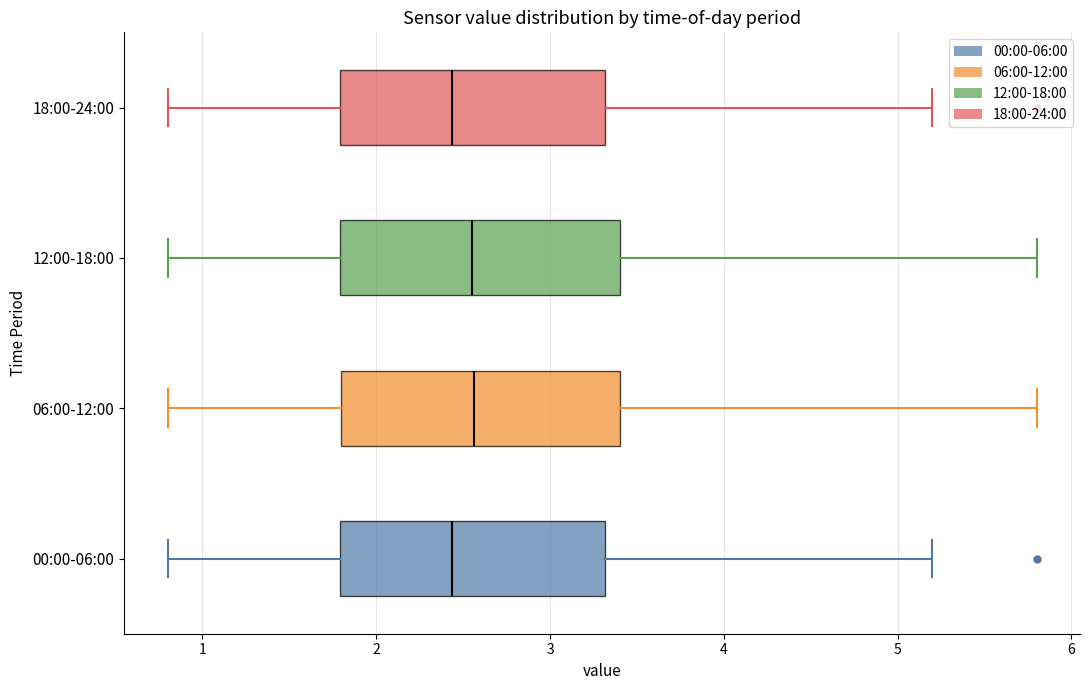

Reading bottom to top, transcribe this box plot: for each box, give where its median line is, the range the box spans, and where its two whiskers end, as read against the x-axis. The values are not printed on the chart, so give them approximately, as read against the axis.

00:00-06:00: median 2.4, box 1.8 to 3.3, whiskers 0.8 to 5.2
06:00-12:00: median 2.6, box 1.8 to 3.4, whiskers 0.8 to 5.8
12:00-18:00: median 2.6, box 1.8 to 3.4, whiskers 0.8 to 5.8
18:00-24:00: median 2.4, box 1.8 to 3.3, whiskers 0.8 to 5.2